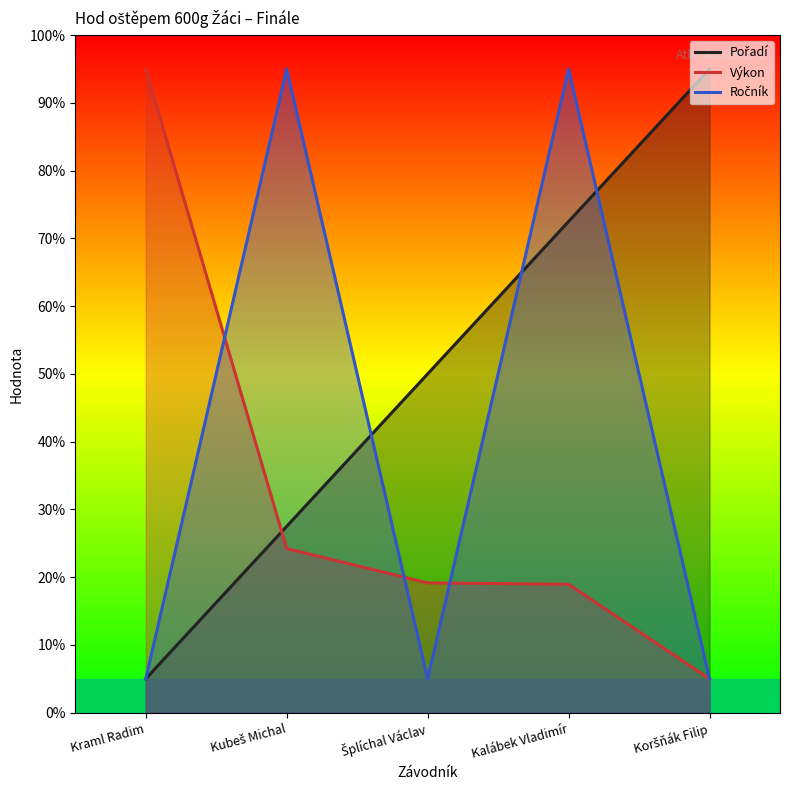

How many values in the Pořadí series exceed 50?

2